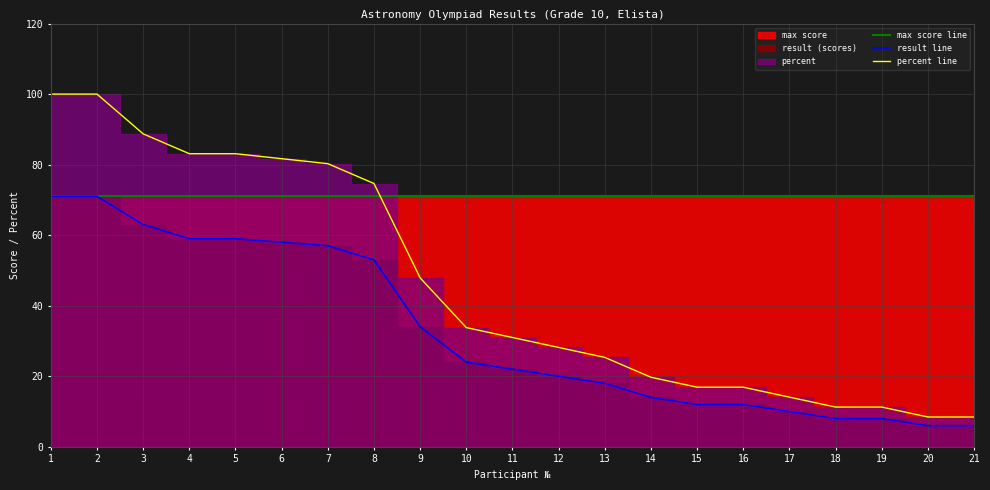

What is the difference between the highest and lowest values at 18?

63.0